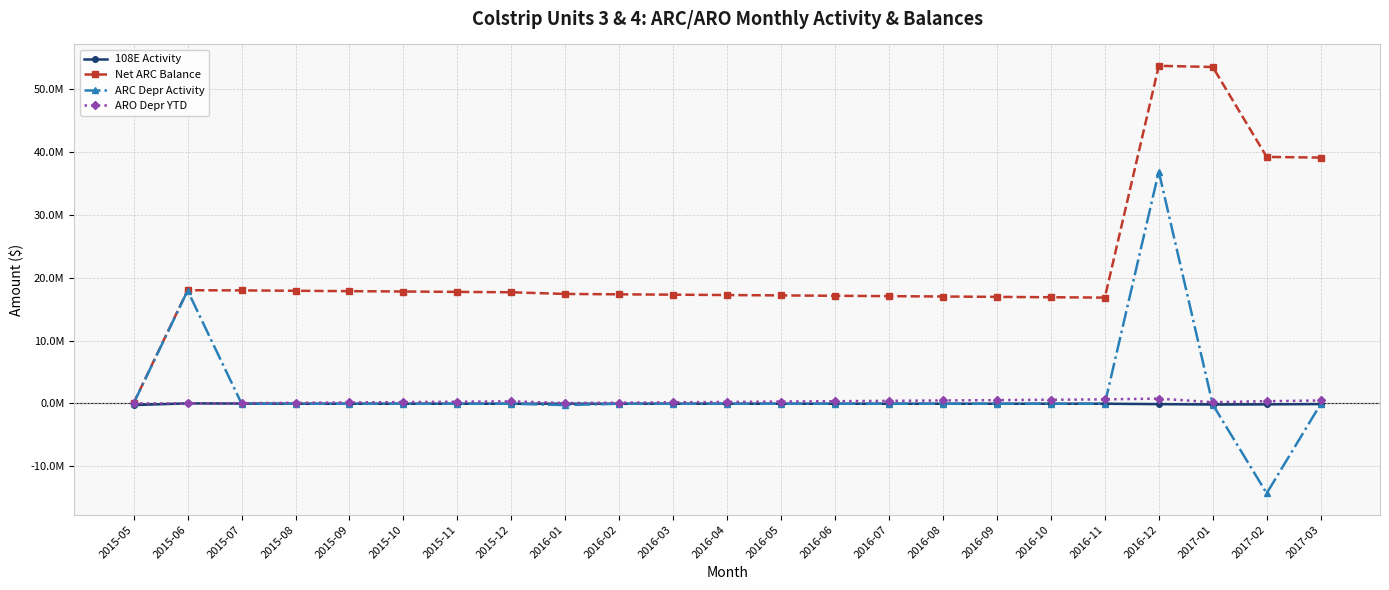

True or false: 108E Activity has more than 2 interior local peaks.

True